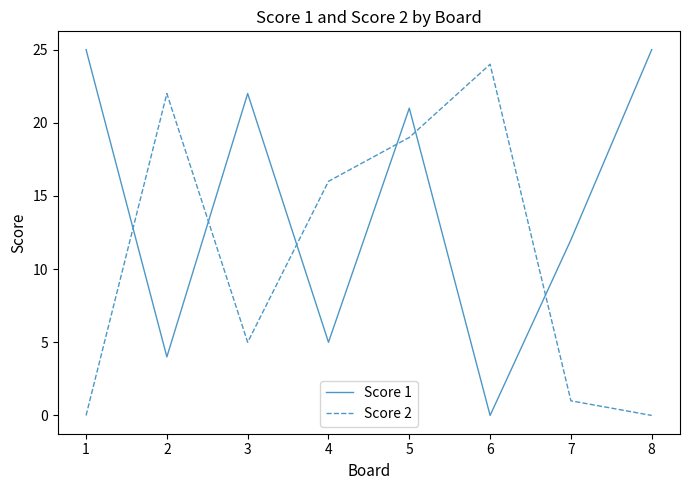

True or false: Score 2 and Score 1 cross at least once.

True